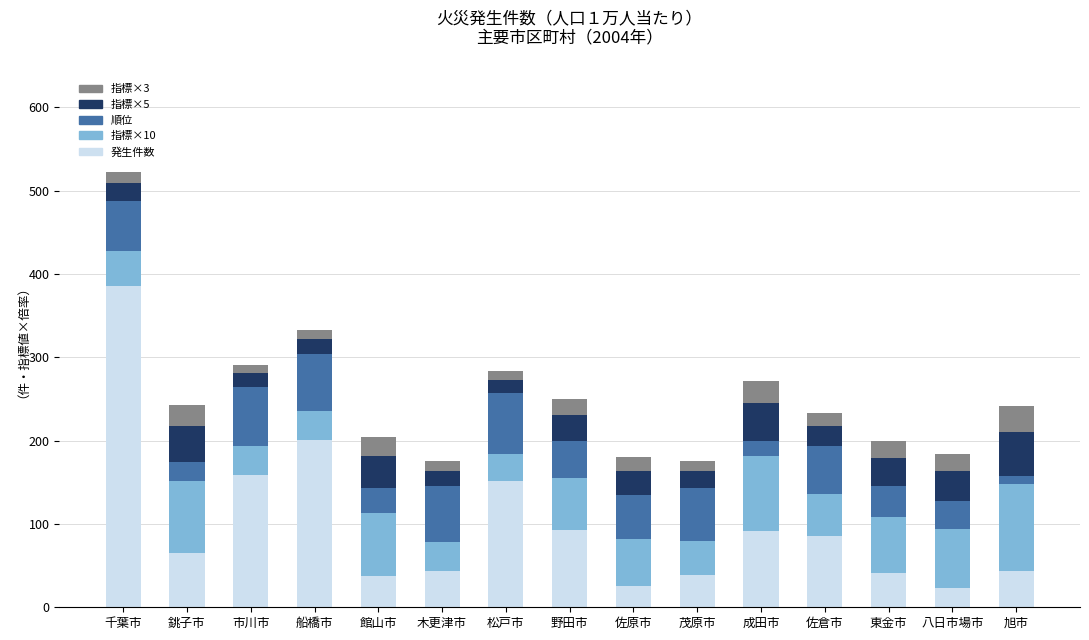

What is the highest value of the 発生件数 series?

385